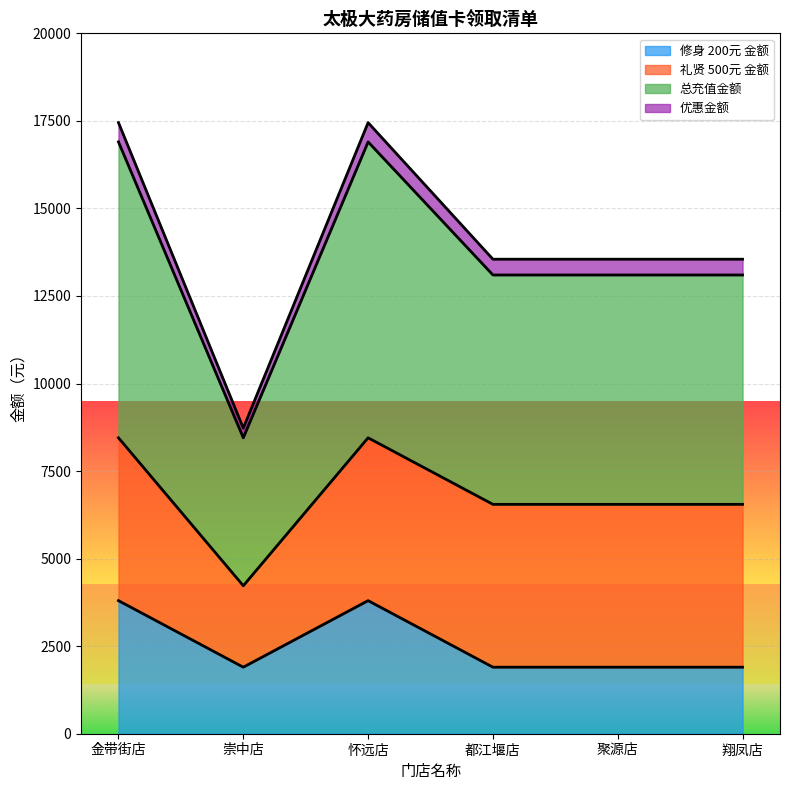

True or false: 修身 200元 金额 and 优惠金额 cross at least once.

False